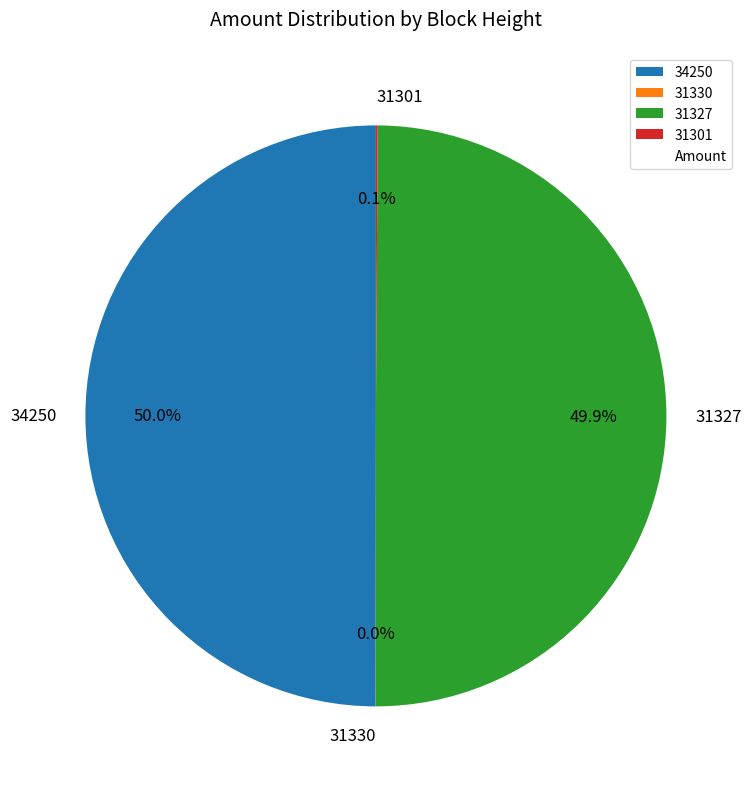

To the nearest percent, what is the difference between the largest and smallest slice percentages?

50%